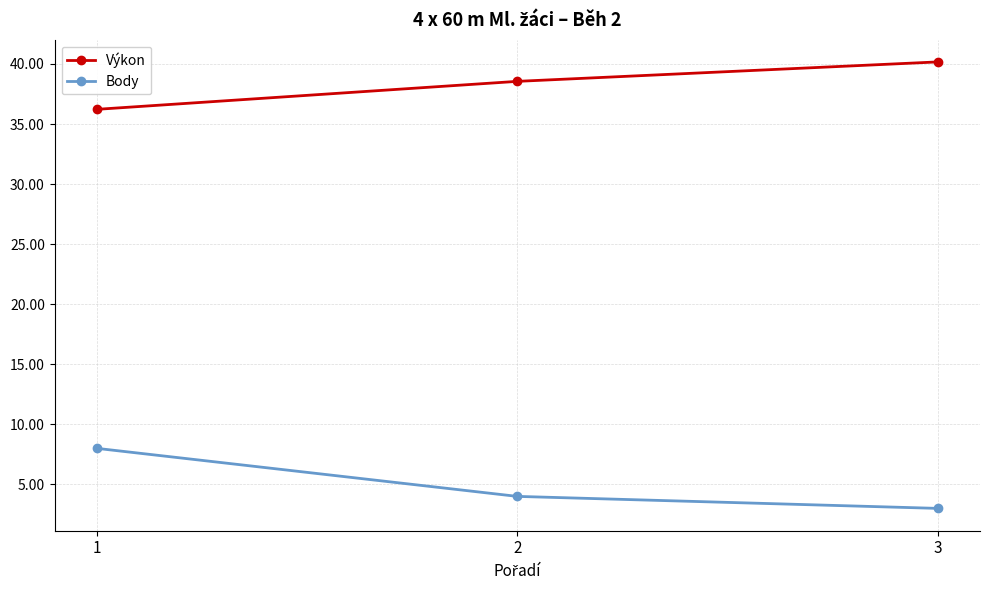

What is the sum of the Body values at 1 and 2?

12.0